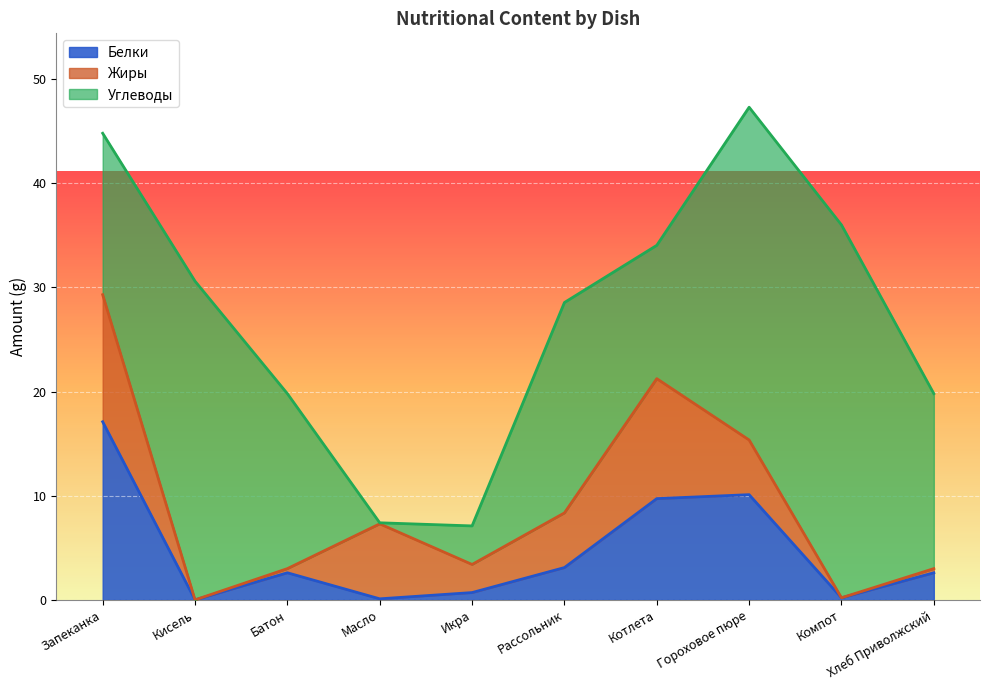

What are all the series names shown in the legend?

Белки, Жиры, Углеводы